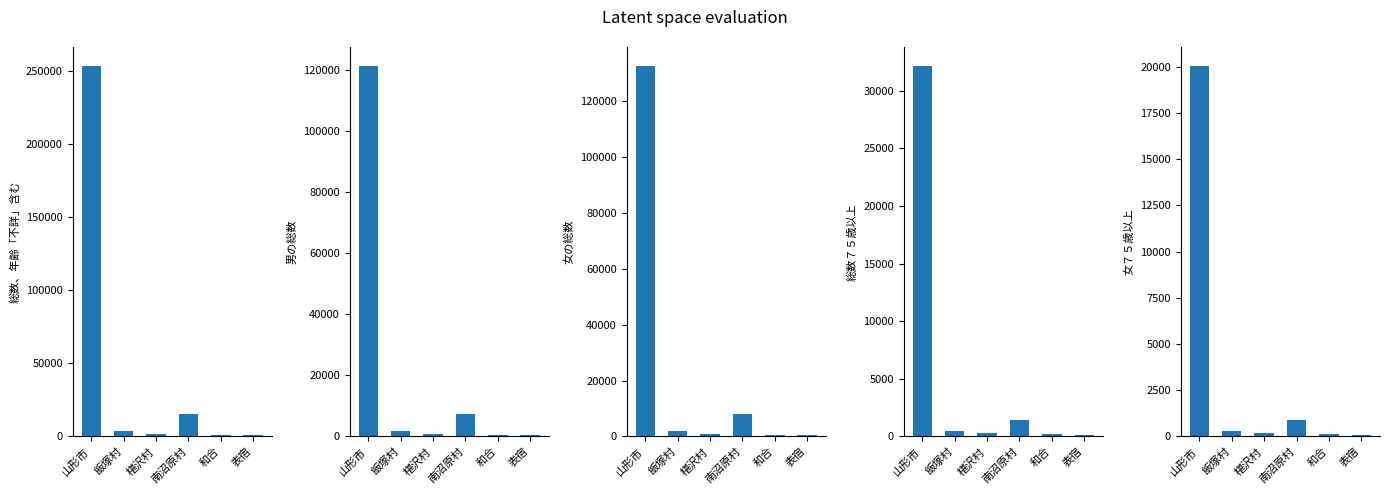

The 総数７５歳以上 series shows 444 at 椹沢村. True or false?

False